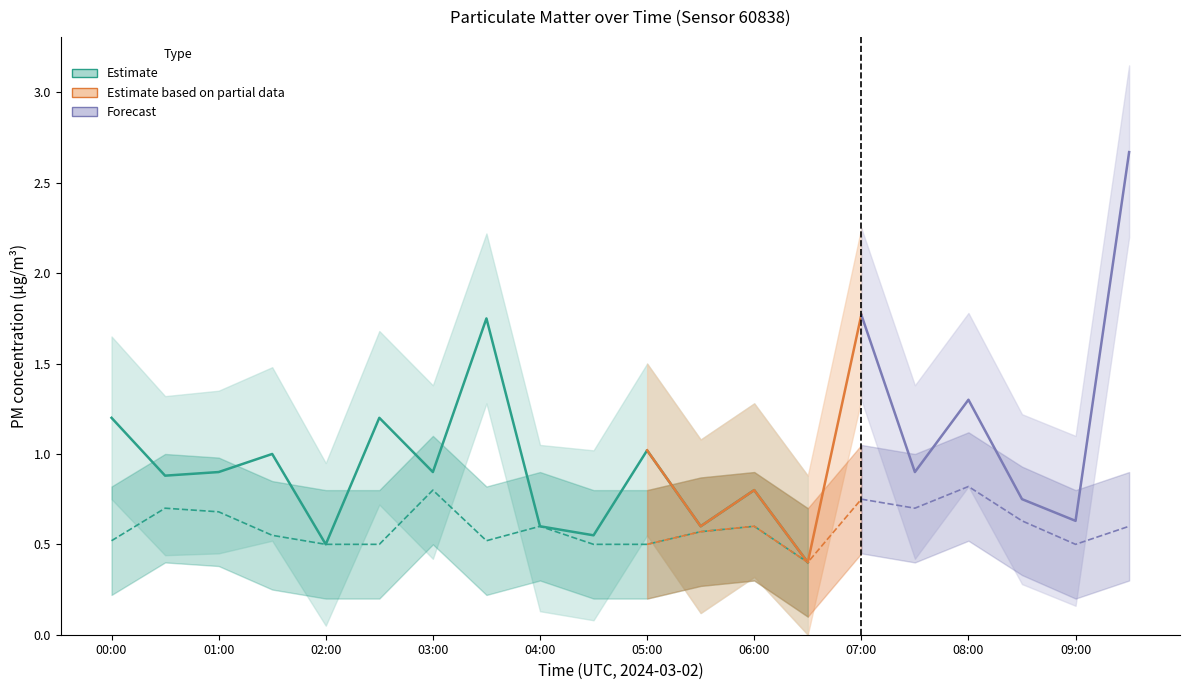

What is the sum of the P1 values at 09:00 and 08:00?

1.9